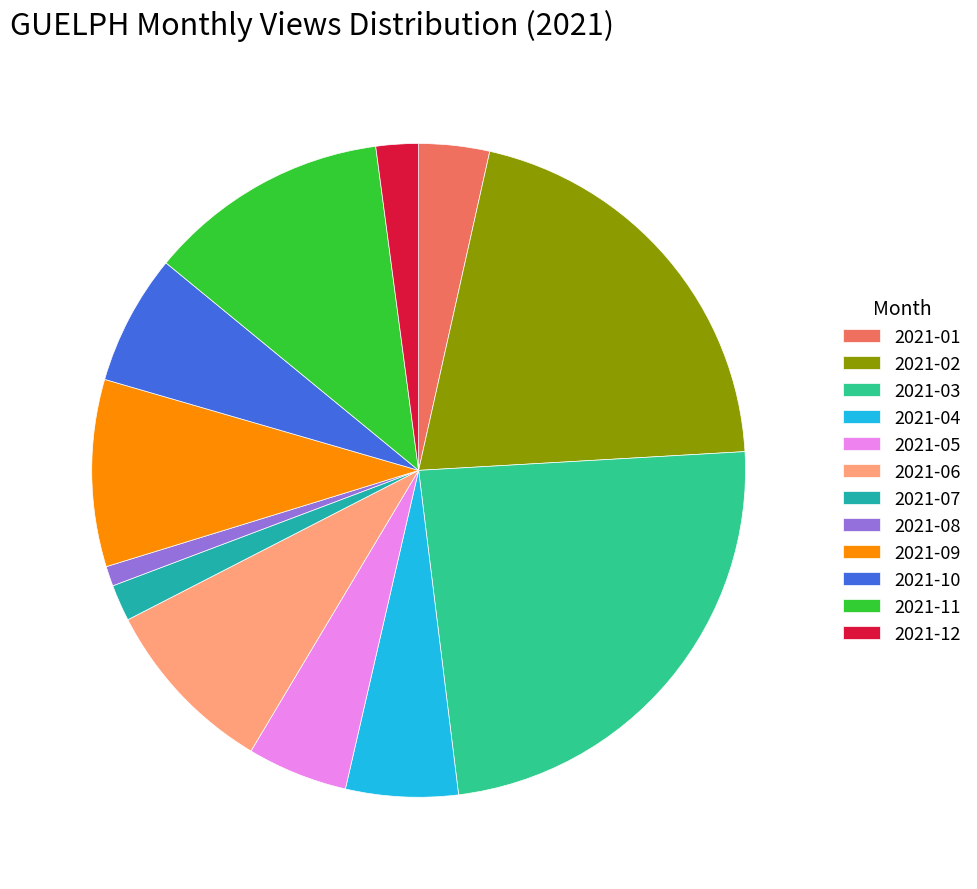

What is the smallest slice in the pie chart?

2021-08